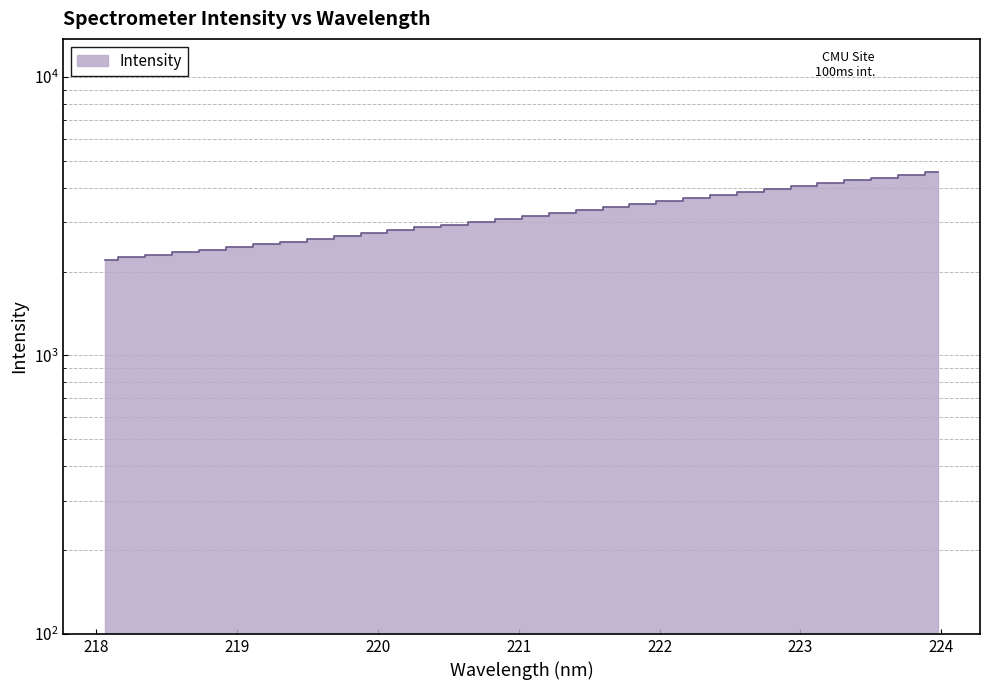

What is the difference between the maximum and minimum values?

2362.5